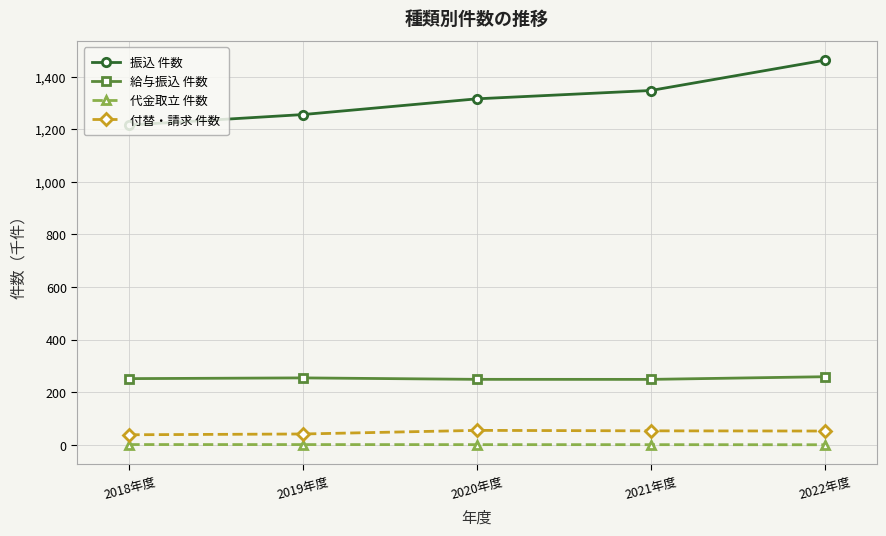

What is the lowest value of the 振込 件数 series?

1216.3